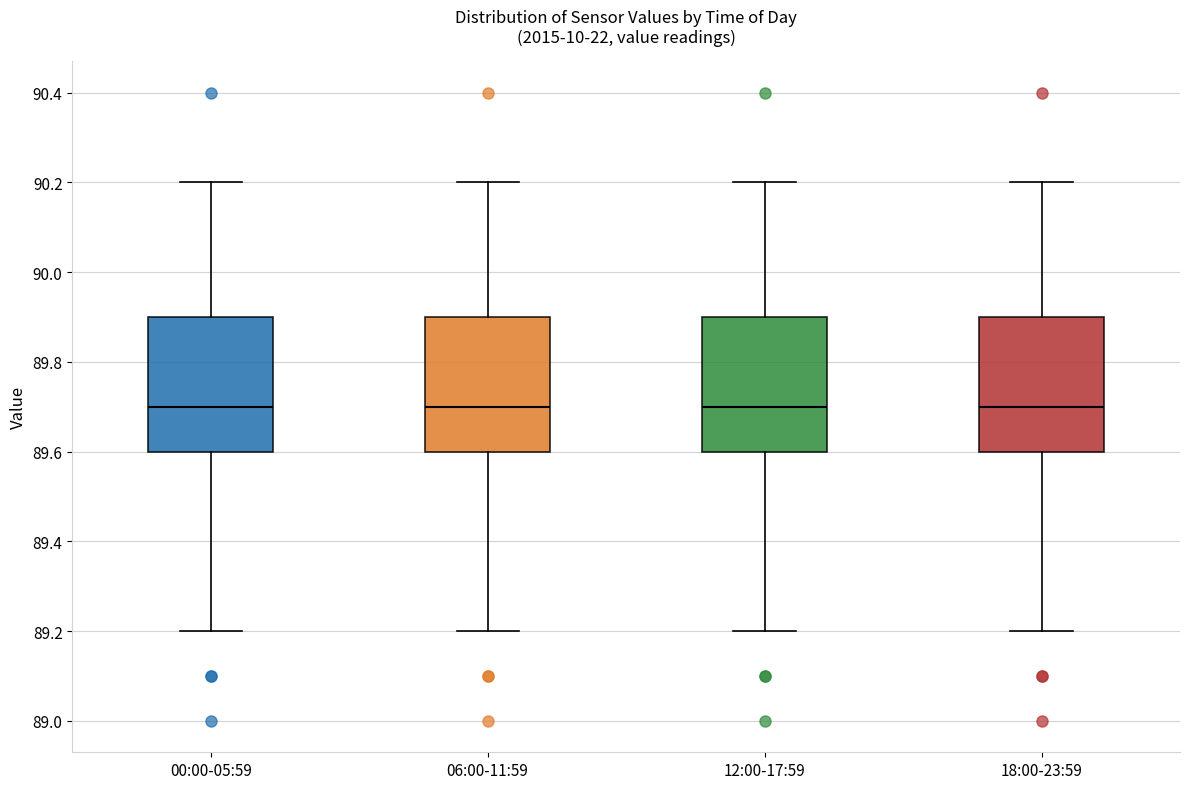

Reading left to right, read every box against the y-axis: the position of its median line, the range the box covers, and the ends of its whiskers. The values are not printed on the chart, so give them approximately, as read against the axis.

00:00-05:59: median 89.7, box 89.6 to 89.9, whiskers 89.2 to 90.2
06:00-11:59: median 89.7, box 89.6 to 89.9, whiskers 89.2 to 90.2
12:00-17:59: median 89.7, box 89.6 to 89.9, whiskers 89.2 to 90.2
18:00-23:59: median 89.7, box 89.6 to 89.9, whiskers 89.2 to 90.2